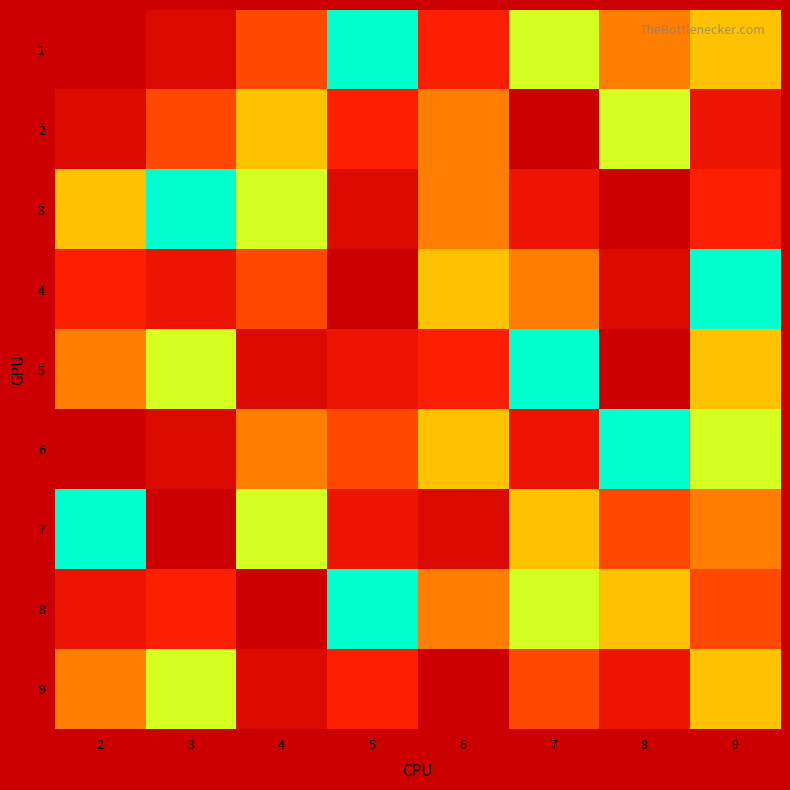

What is the maximum value shown in the chart?

9